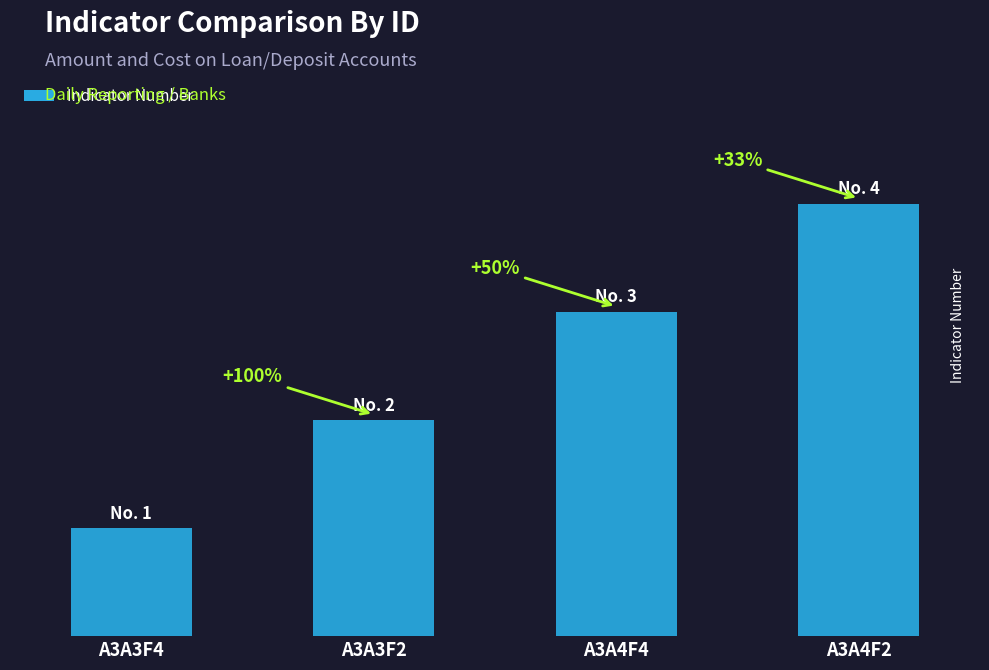

Are the bars horizontal?

No